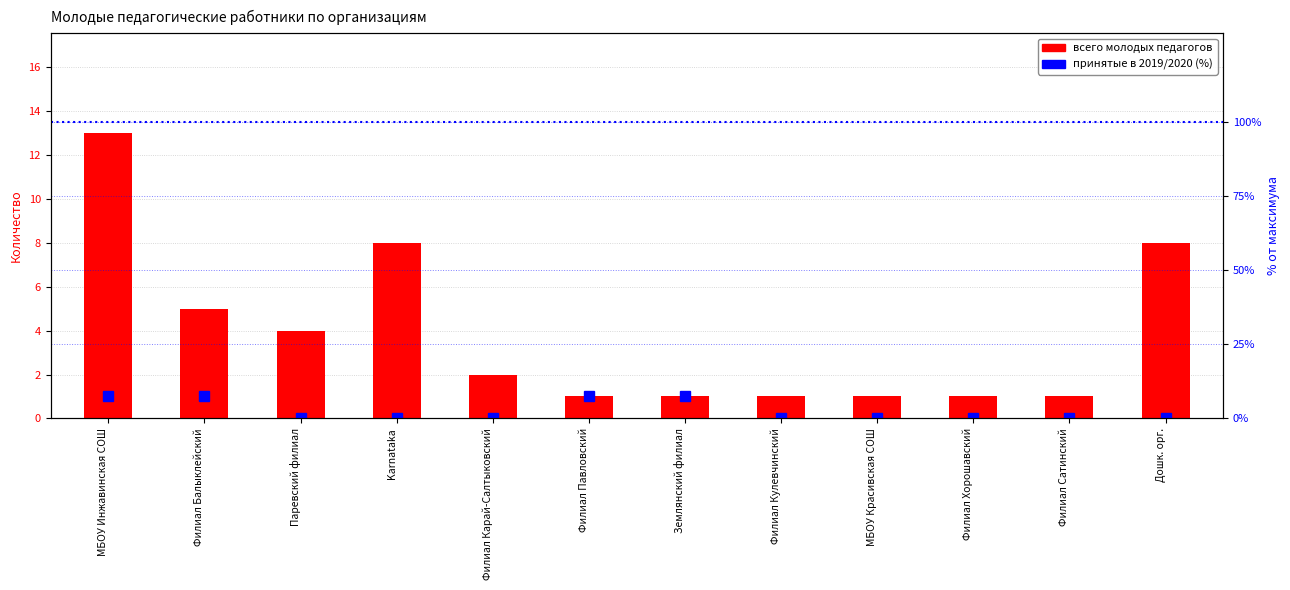

Reading left to right, what are all the values shown in this chart?

всего молодых педагогов: МБОУ Инжавинская СОШ=13.0	Филиал Балыклейский=5.0	Паревский филиал=4.0	Karnataka=8.0	Филиал Карай-Салтыковский=2.0	Филиал Павловский=1.0	Землянский филиал=1.0	Филиал Кулевчинский=1.0	МБОУ Красивская СОШ=1.0	Филиал Хорошавский=1.0	Филиал Сатинский=1.0	Дошк. орг.=8.0
принятые в 2019/2020 (%): МБОУ Инжавинская СОШ=7.7	Филиал Балыклейский=7.7	Паревский филиал=0.0	Karnataka=0.0	Филиал Карай-Салтыковский=0.0	Филиал Павловский=7.7	Землянский филиал=7.7	Филиал Кулевчинский=0.0	МБОУ Красивская СОШ=0.0	Филиал Хорошавский=0.0	Филиал Сатинский=0.0	Дошк. орг.=0.0